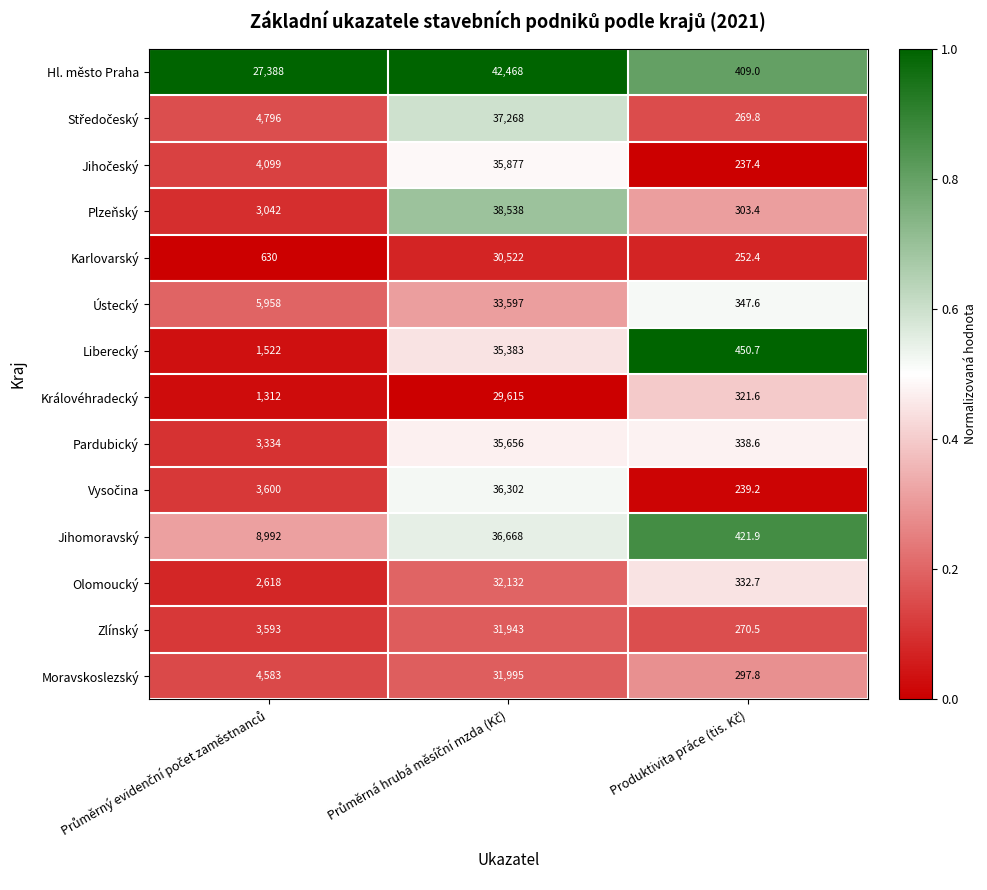

Which series has the widest spread of values?

Hl. město Praha